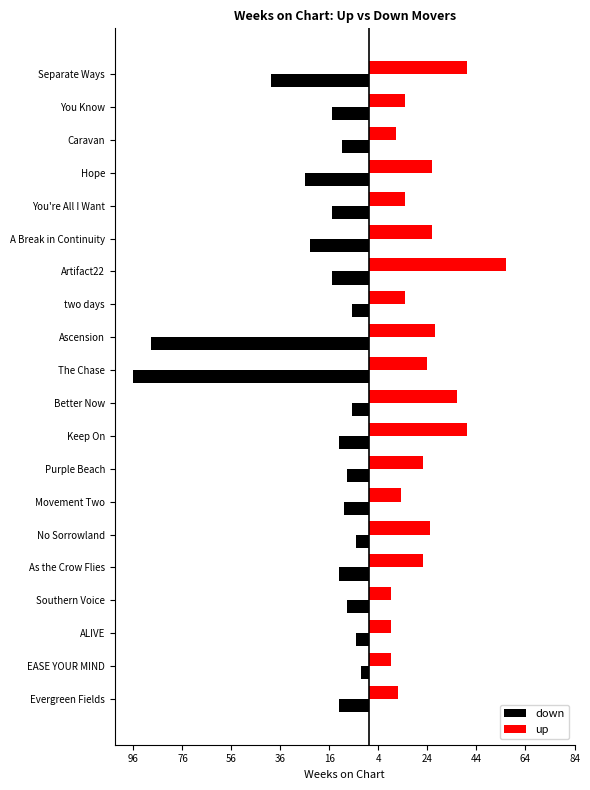

What are all the series names shown in the legend?

down, up